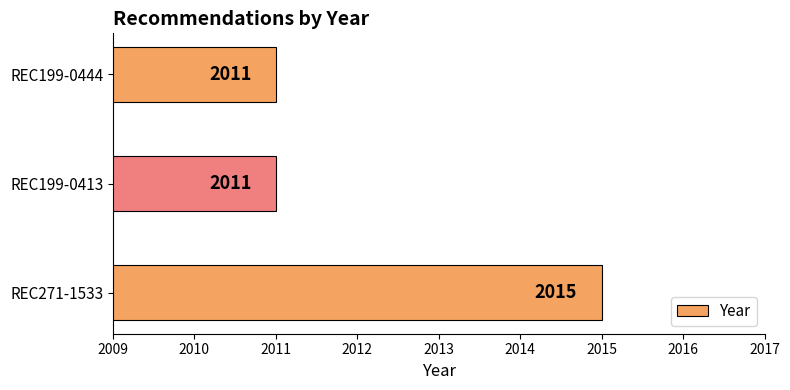

Between REC199-0413 and REC271-1533, which is larger?

REC271-1533